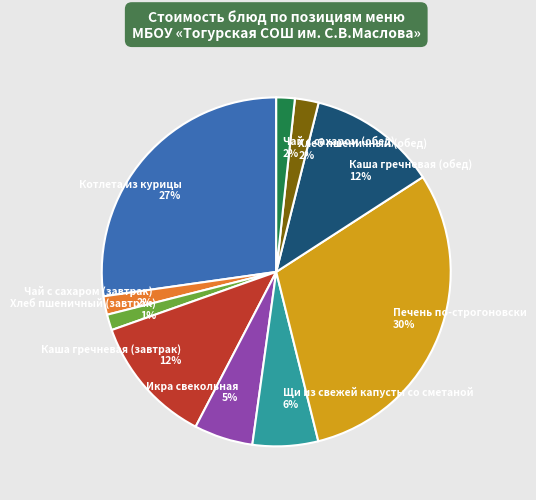

To the nearest percent, what is the combined percentage of Чай с сахаром (завтрак) and Каша гречневая (завтрак)?

14%